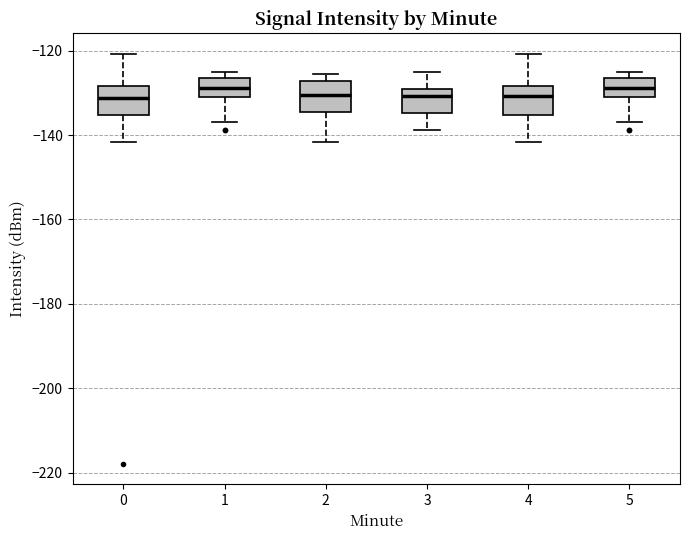

Reading left to right, transcribe this box plot: for each box, give where its median line is, the range the box spans, and where its two whiskers end, as read against the y-axis. The values are not printed on the chart, so give them approximately, as read against the axis.

0: median -132, box -136 to -128, whiskers -142 to -120
1: median -128, box -132 to -126, whiskers -136 to -124
2: median -130, box -134 to -128, whiskers -142 to -126
3: median -130 (just below the box's upper edge), box -134 to -130, whiskers -138 to -124
4: median -130, box -136 to -128, whiskers -142 to -120
5: median -128, box -132 to -126, whiskers -136 to -124